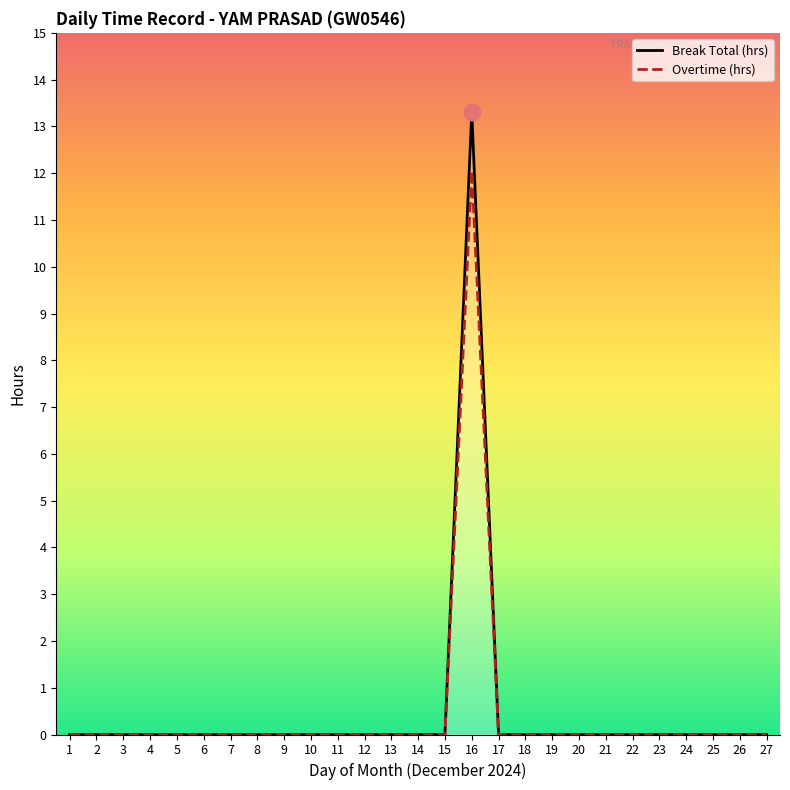

Reading left to right, extract all data points from this chart.

Break Total (hrs): 0.0	0.0	0.0	0.0	0.0	0.0	0.0	0.0	0.0	0.0	0.0	0.0	0.0	0.0	0.0	13.3	0.0	0.0	0.0	0.0	0.0	0.0	0.0	0.0	0.0	0.0	0.0
Overtime (hrs): 0.0	0.0	0.0	0.0	0.0	0.0	0.0	0.0	0.0	0.0	0.0	0.0	0.0	0.0	0.0	12.1	0.0	0.0	0.0	0.0	0.0	0.0	0.0	0.0	0.0	0.0	0.0